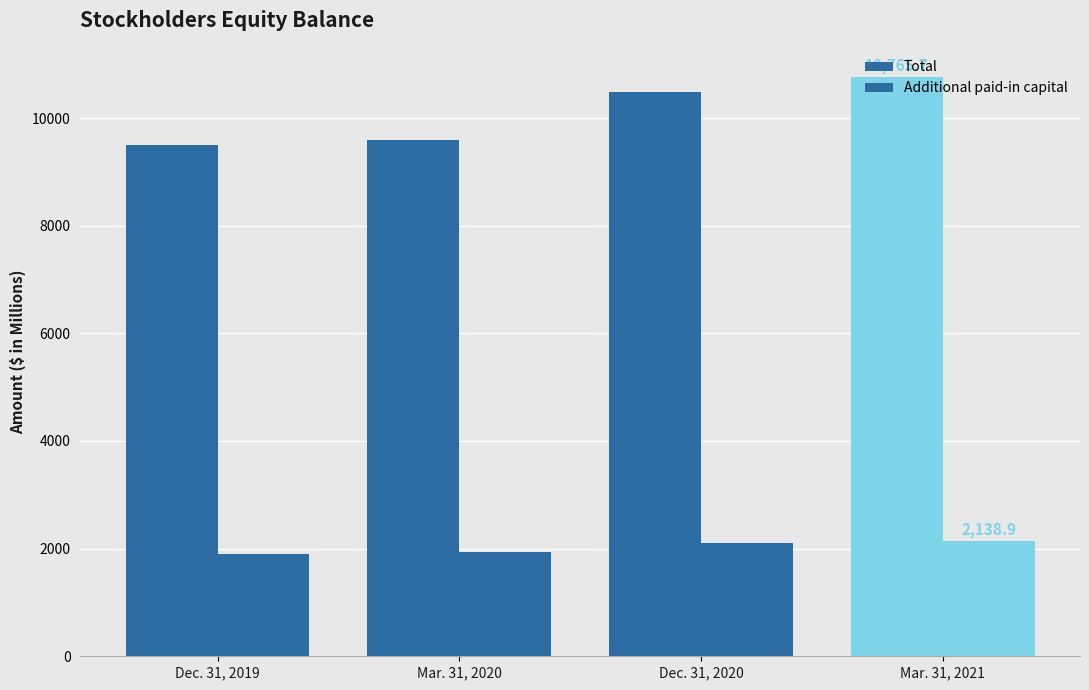

What is the difference between the Additional paid-in capital values at Dec. 31, 2020 and Mar. 31, 2020?

151.2